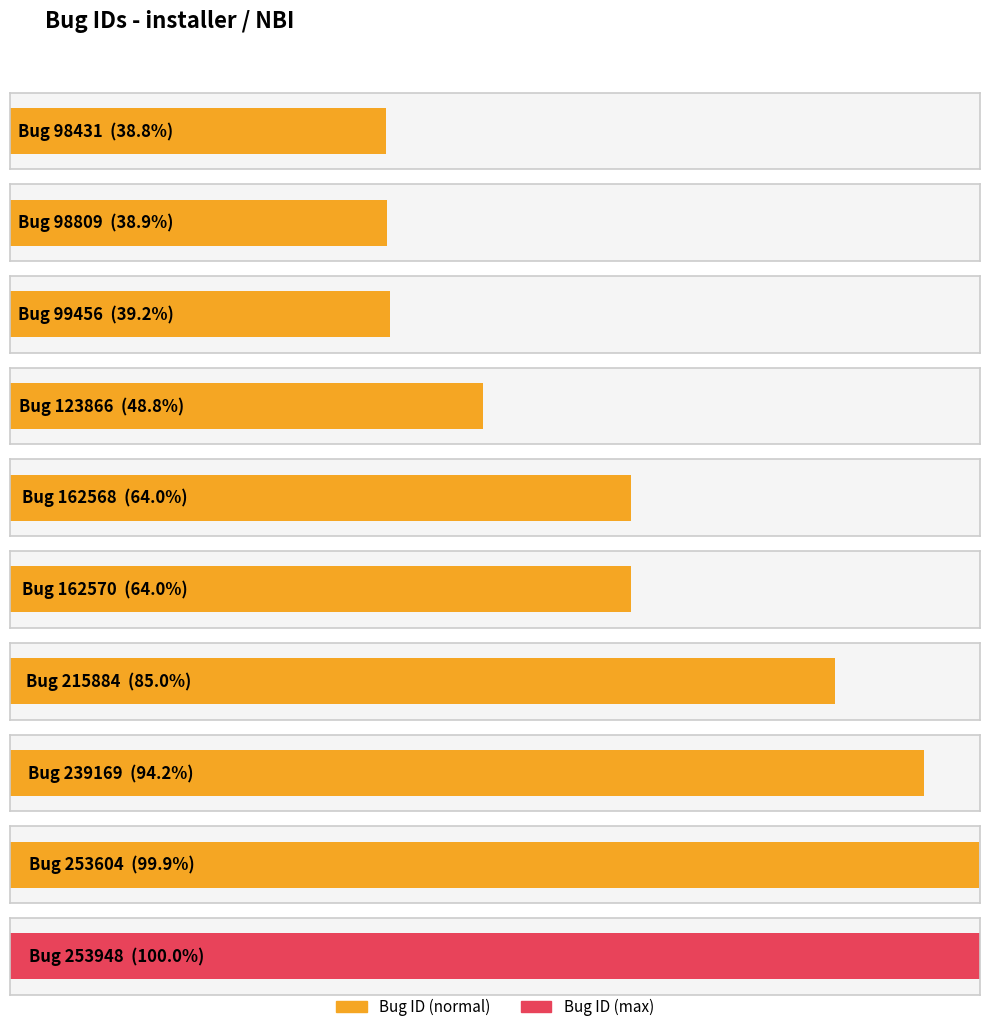

Rank the categories by value from highest to lowest.

253948, 253604, 239169, 215884, 162570, 162568, 123866, 99456, 98809, 98431